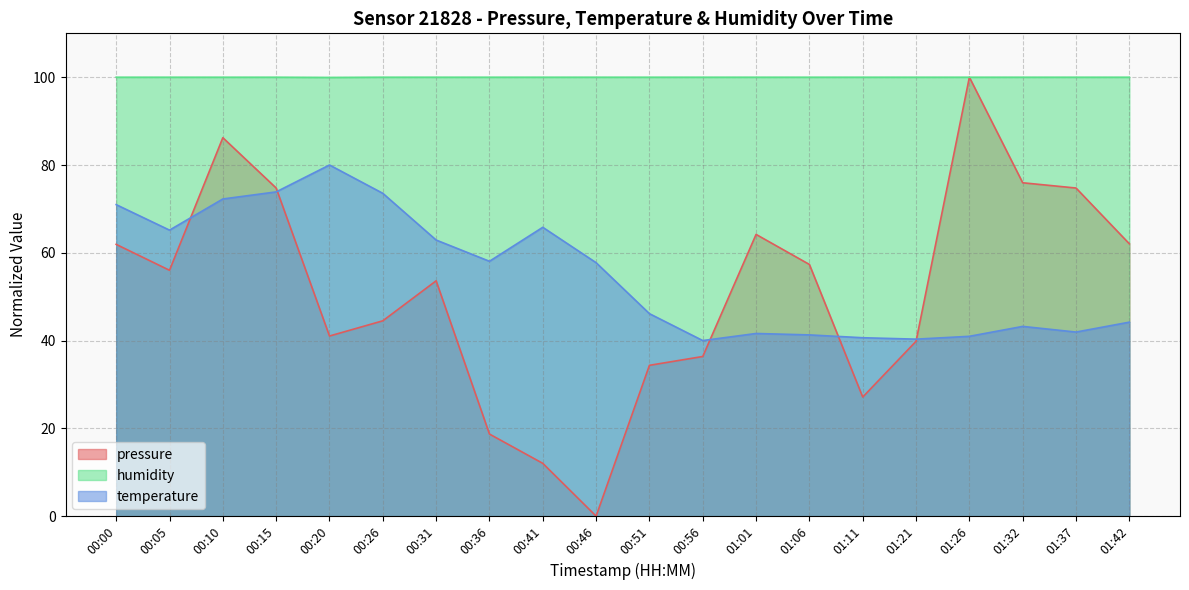

Which series changed the most between 00:15 and 01:32?

temperature